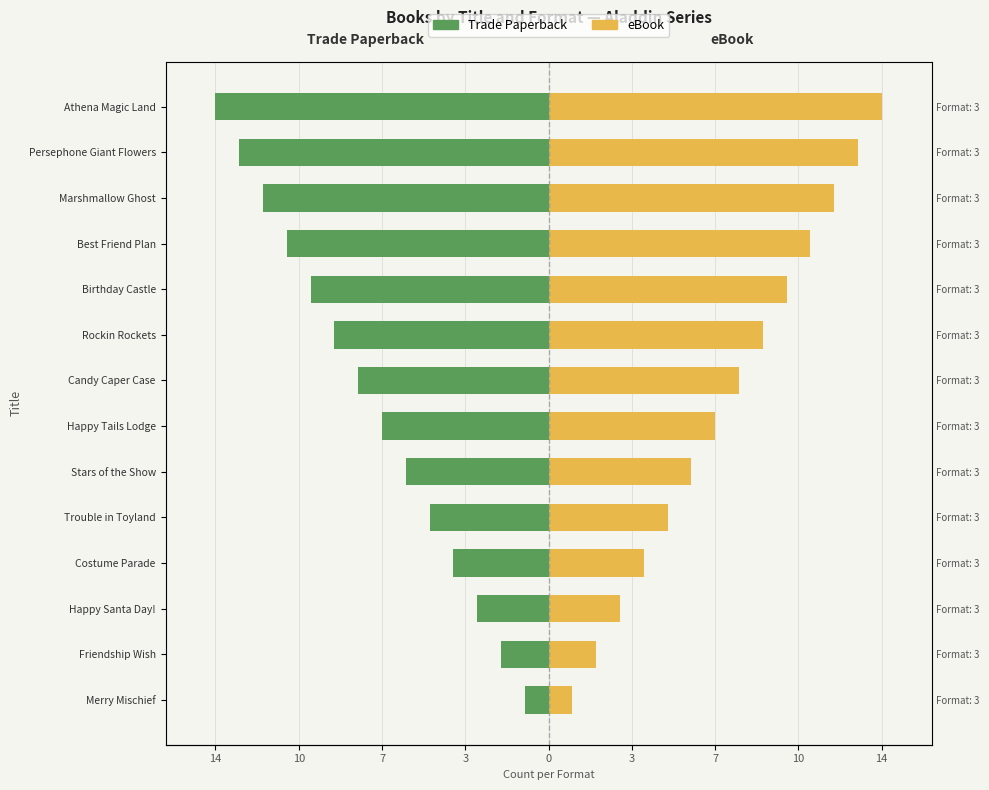

At how many categories does at least one series exceed 2?

12